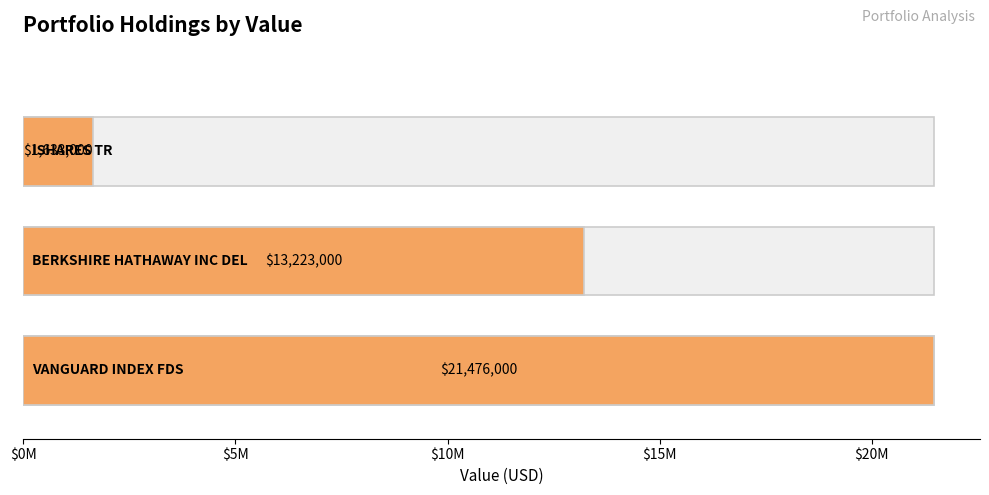

The value at VANGUARD INDEX FDS is 30321876. True or false?

False